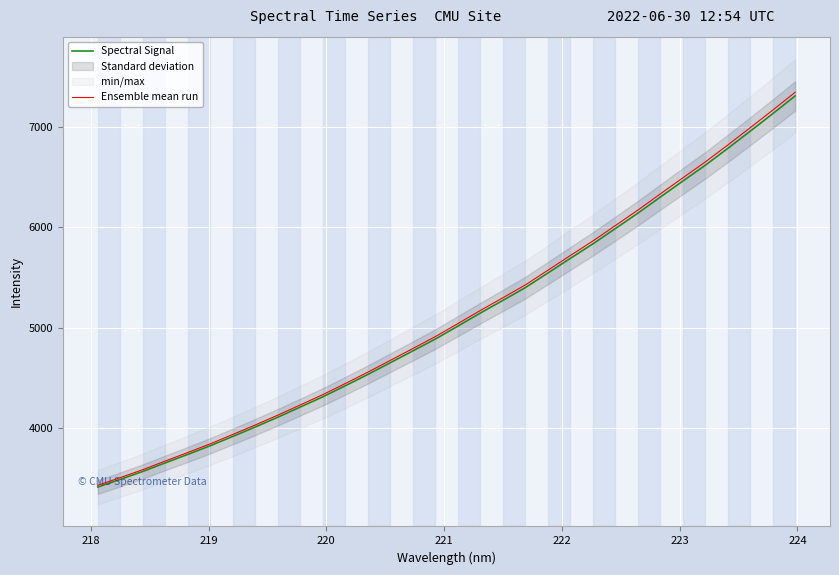

What is the lowest value of the Ensemble mean run series?

3431.3